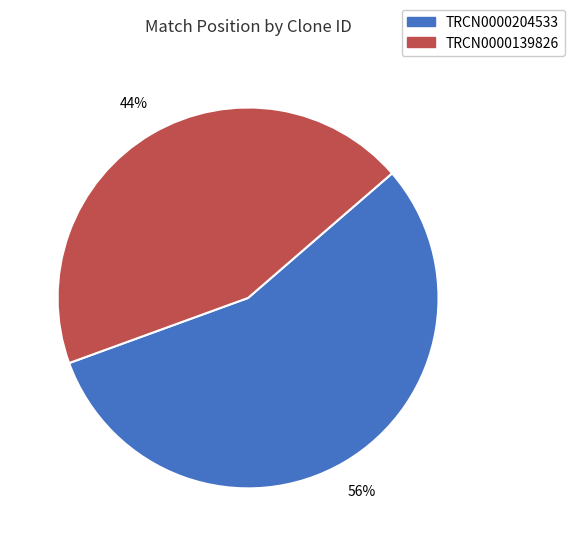

To the nearest percent, what is the difference between the largest and smallest slice percentages?

12%